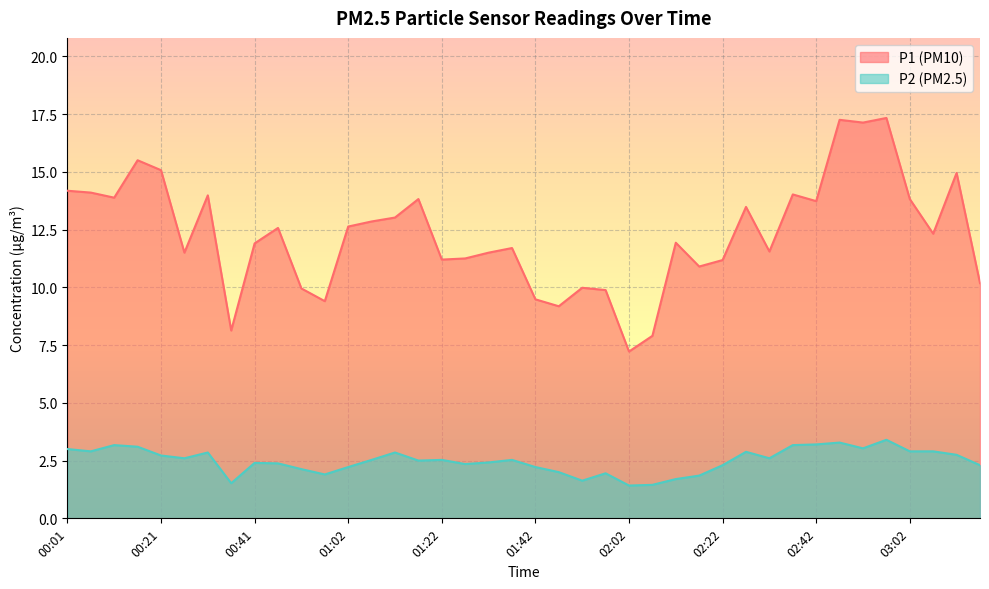

Where does the P2 series first go above 2?

00:01